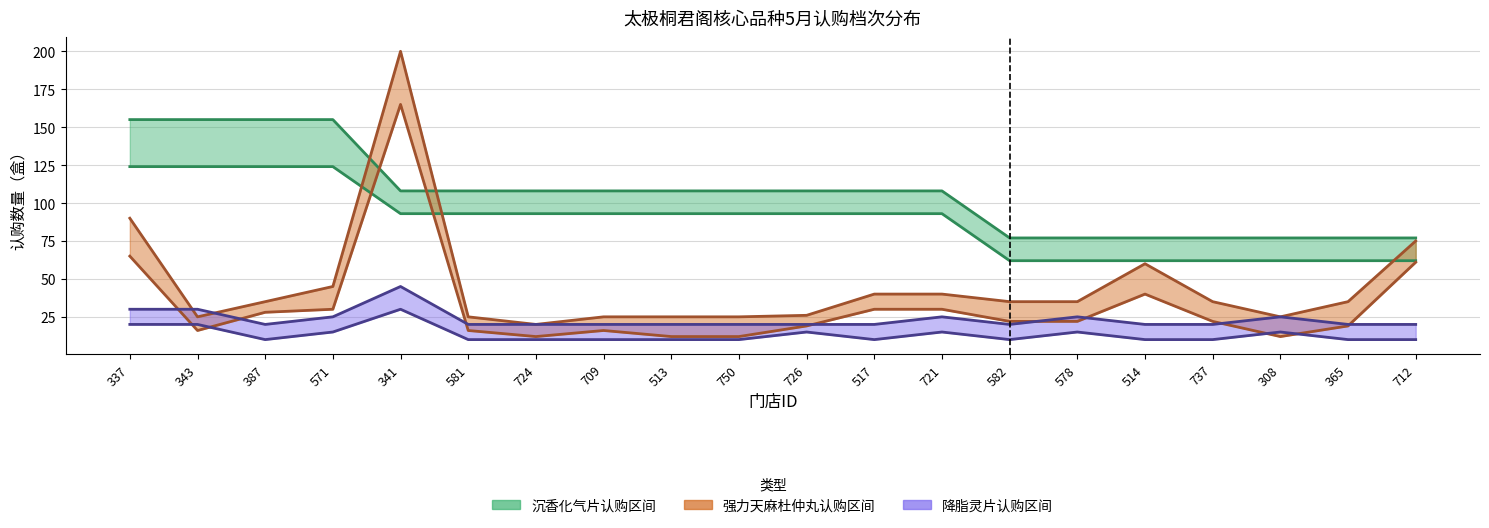

What is the label of the 7th point from the left?

724